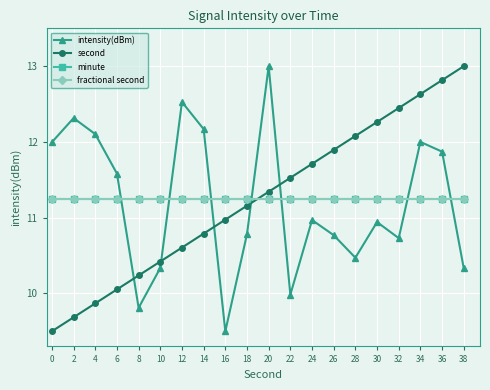

Does the chart have visible grid lines?

Yes